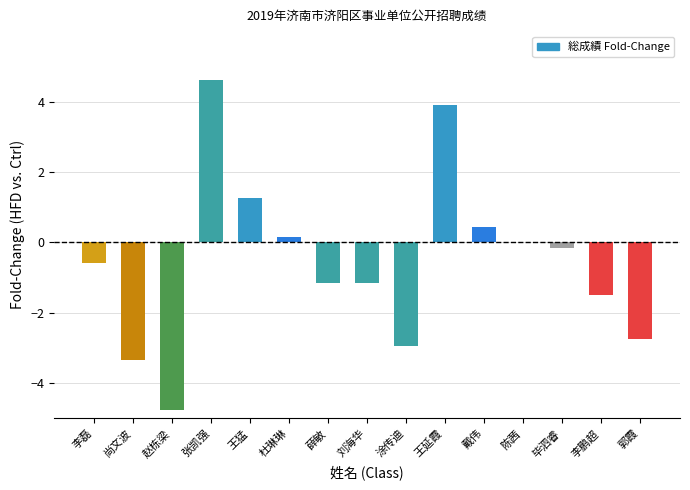

What is the sum of all values?

-8.0